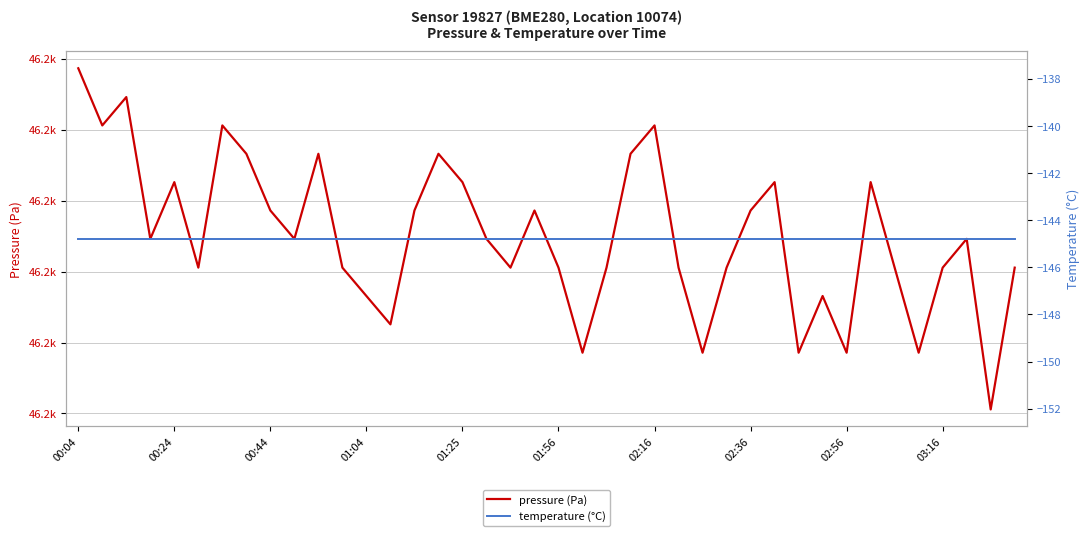

What is the average value of the temperature (°C) series?

-144.8